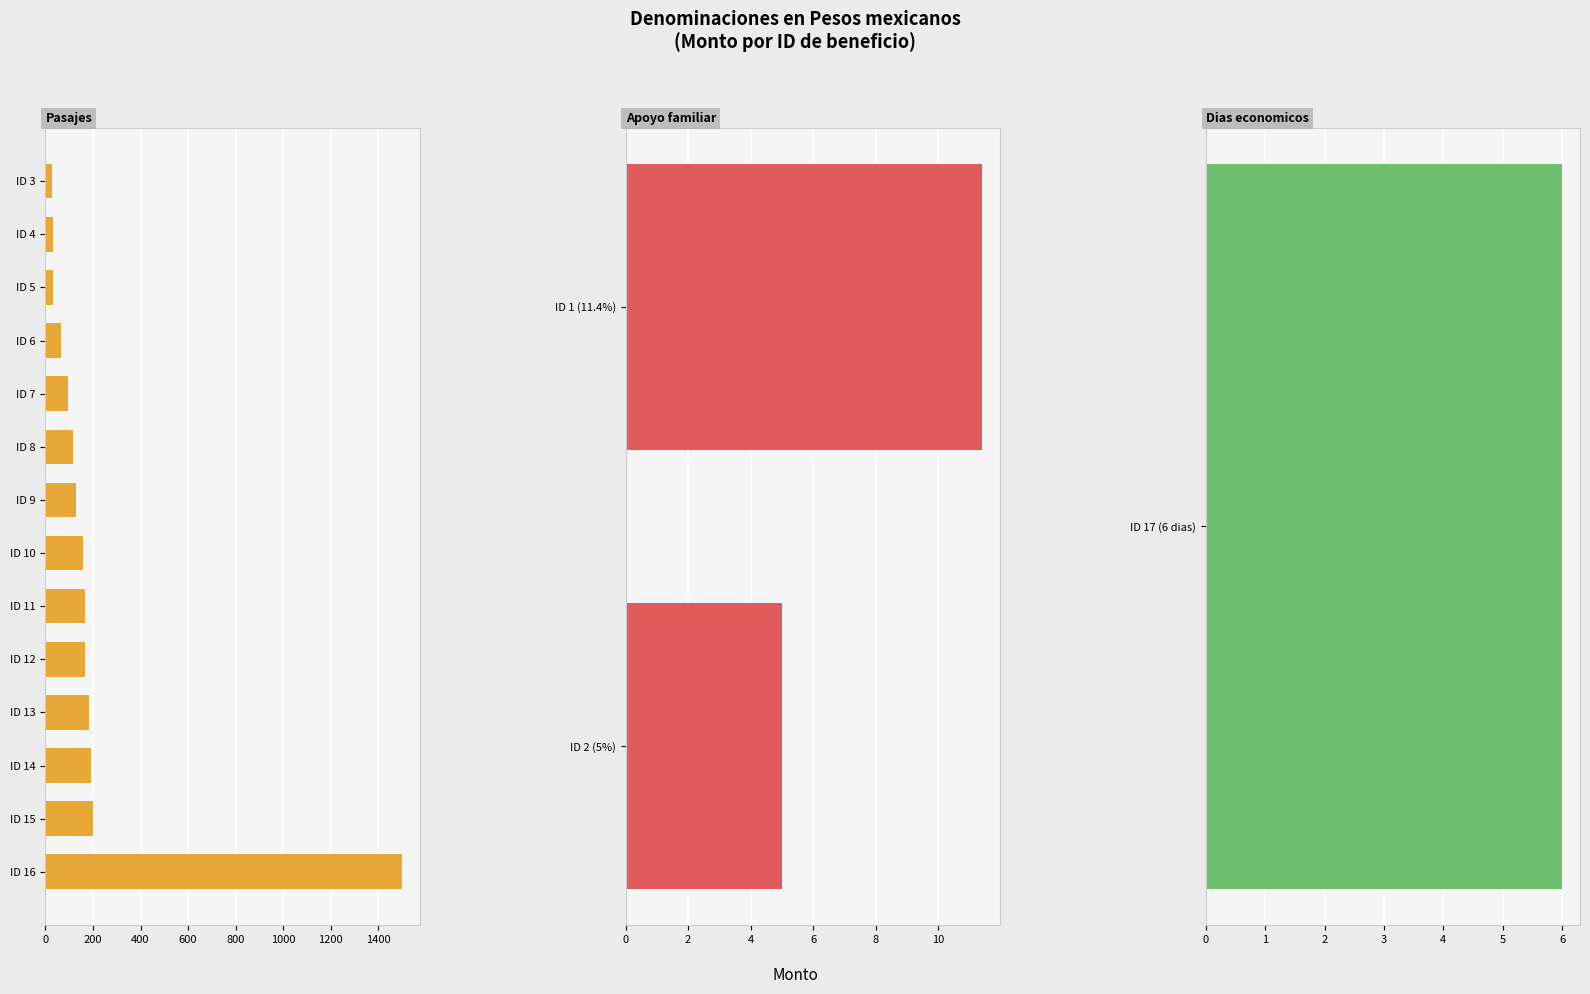

True or false: the data shows 161 at ID 7.

False